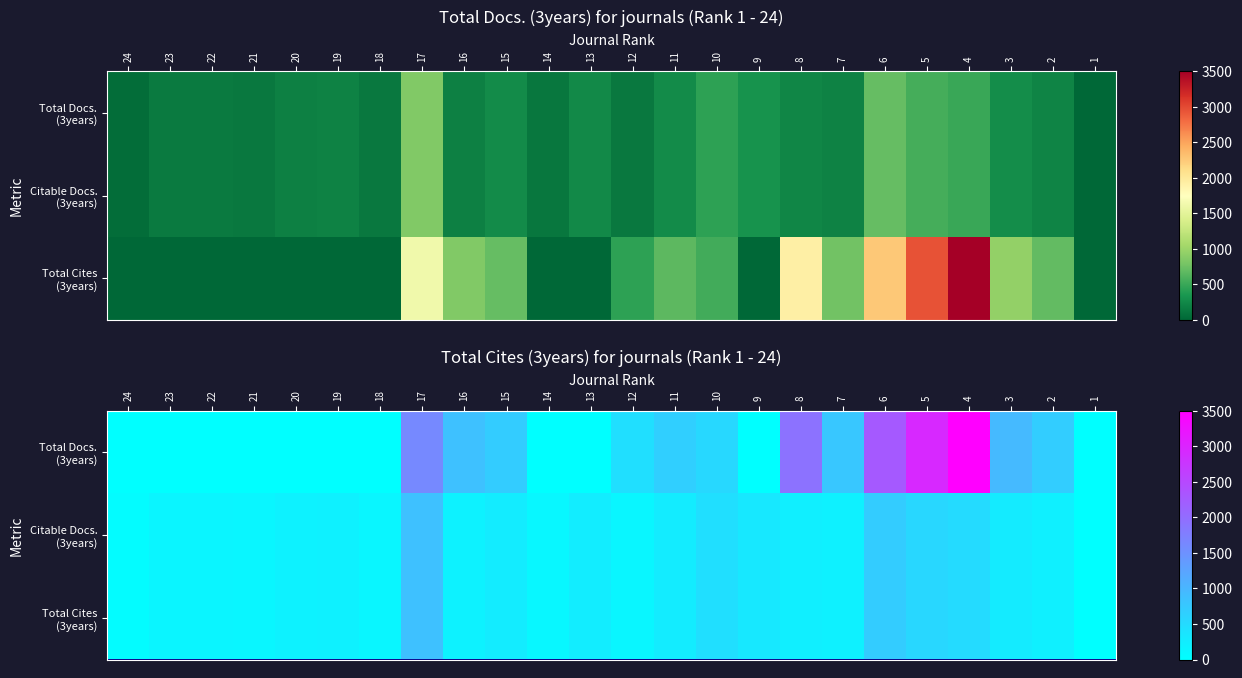

What is the total value across all series at 20?

374